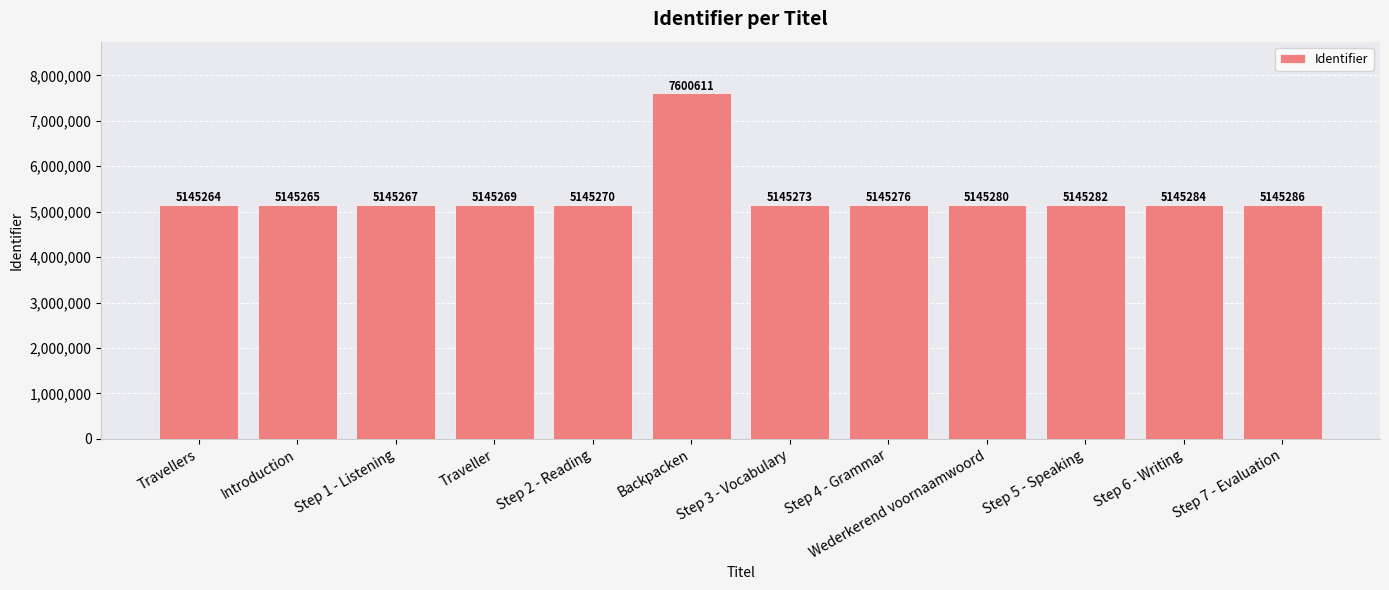

Reading left to right, list all the values displayed in this chart.

5145264	5145265	5145267	5145269	5145270	7600611	5145273	5145276	5145280	5145282	5145284	5145286